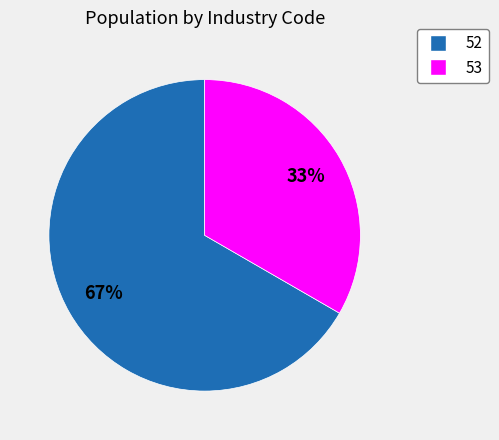

Which category has the biggest portion of the pie?

52